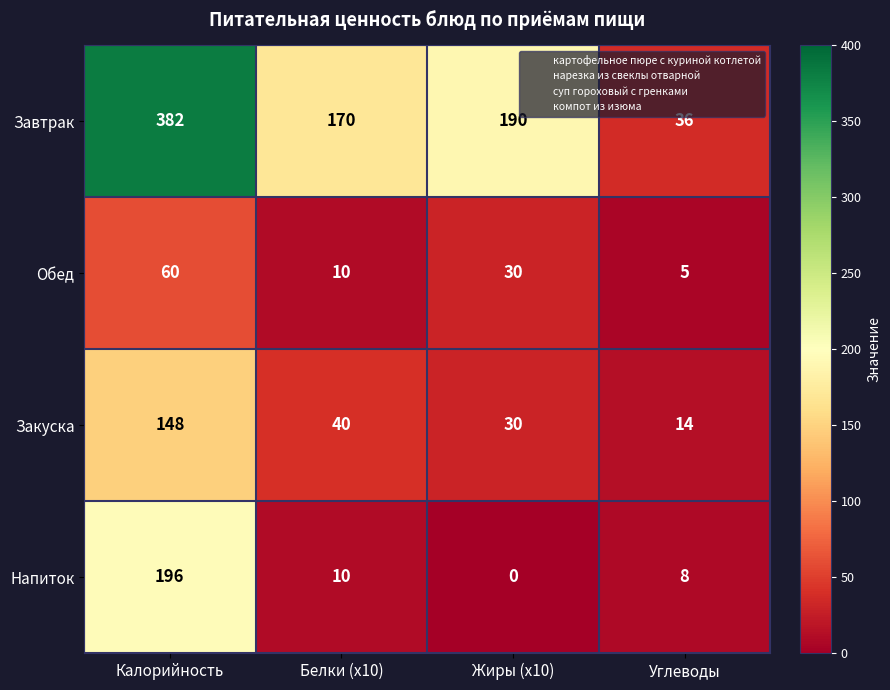

At how many categories does at least one series exceed 235?

1